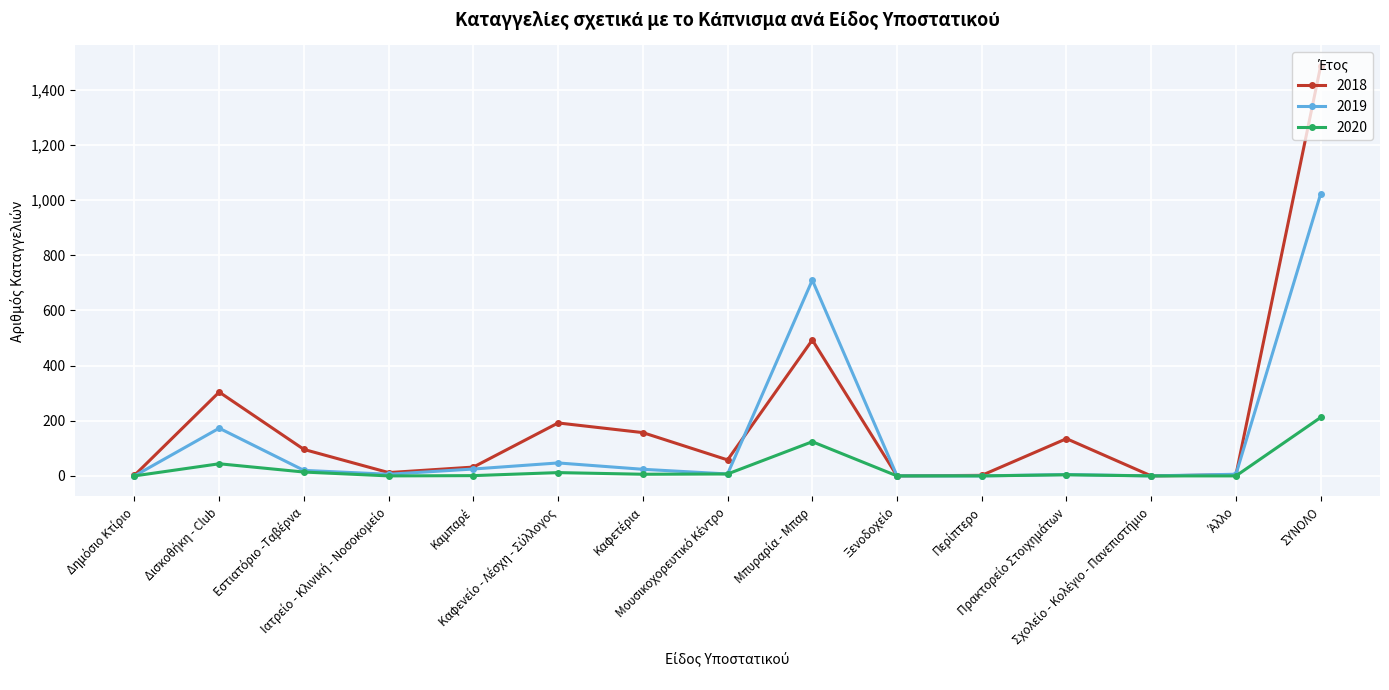

True or false: 2019 and 2018 cross at least once.

True